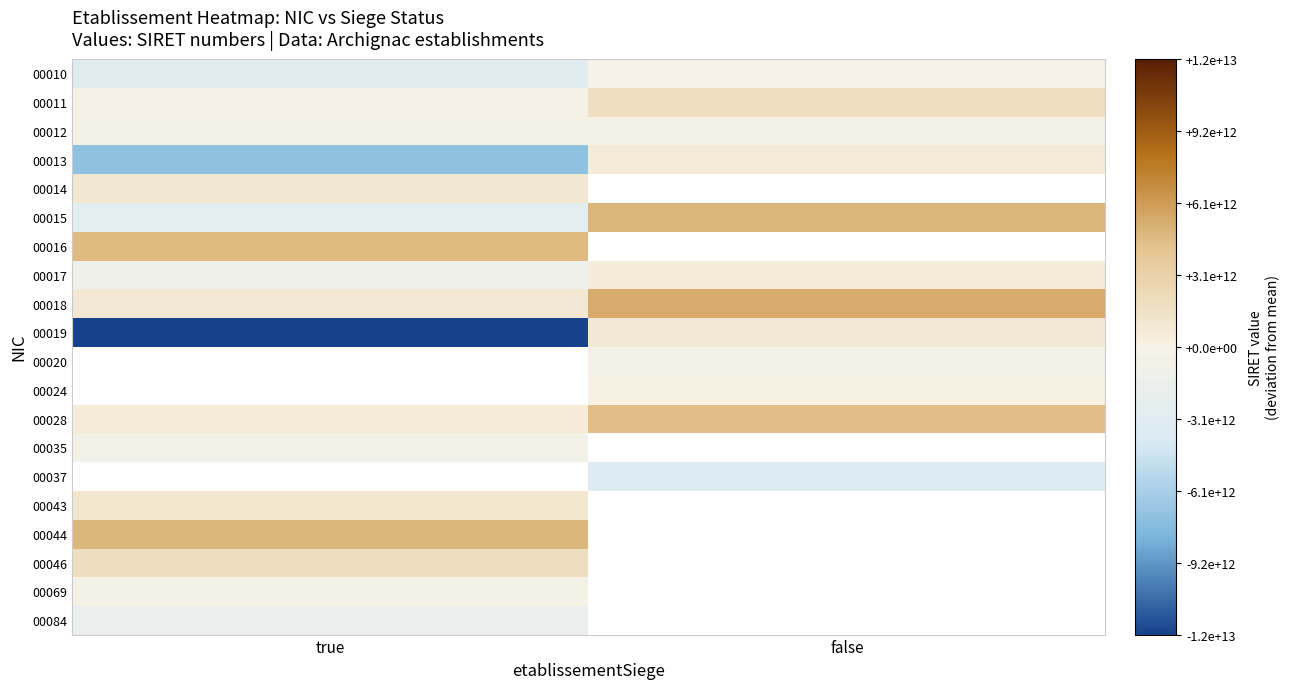

Rank the series by their maximum value, from highest to lowest.

00018, 00015, 00016, 00020, 00024, 00037, 00044, 00028, 00046, 00011, 00043, 00014, 00019, 00017, 00013, 00010, 00012, 00069, 00035, 00084